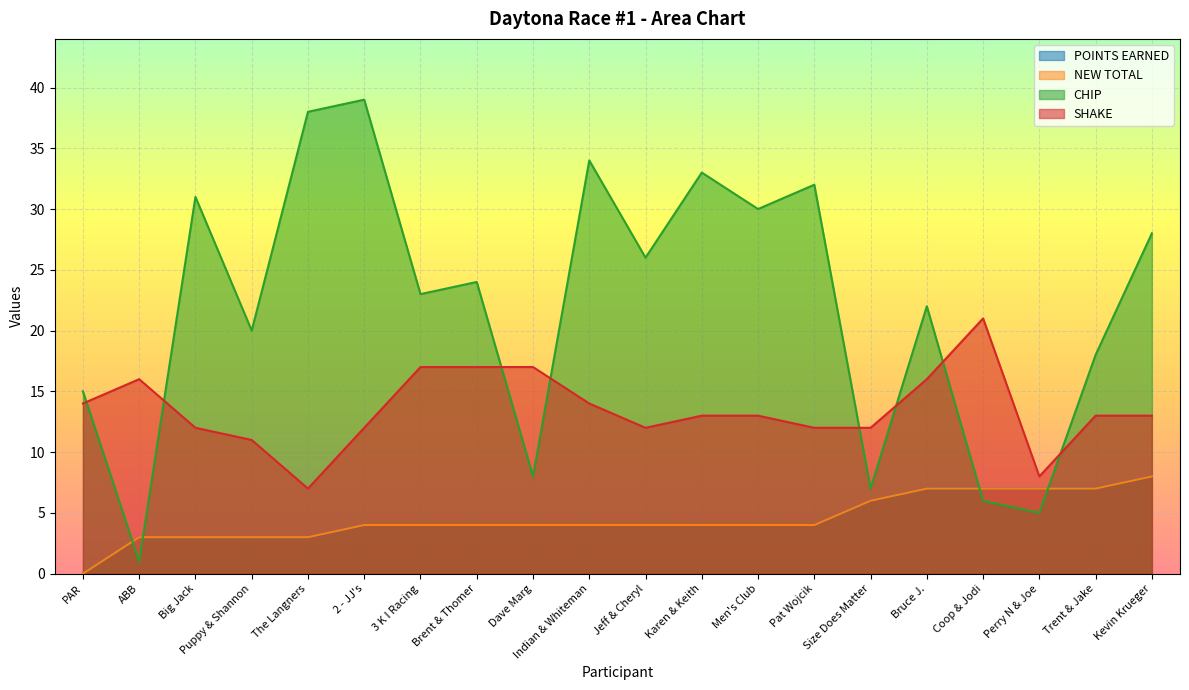

True or false: POINTS EARNED has more than 0 points higher than both neighbors.

False